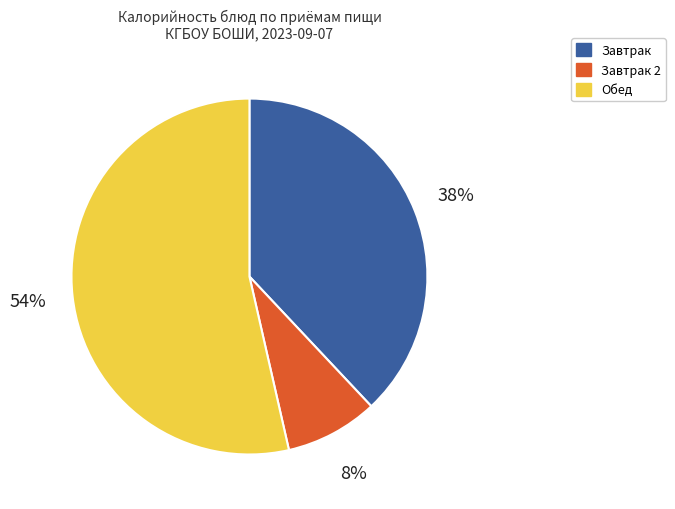

Do Завтрак 2 and Завтрак together represent more than half of the pie?

No